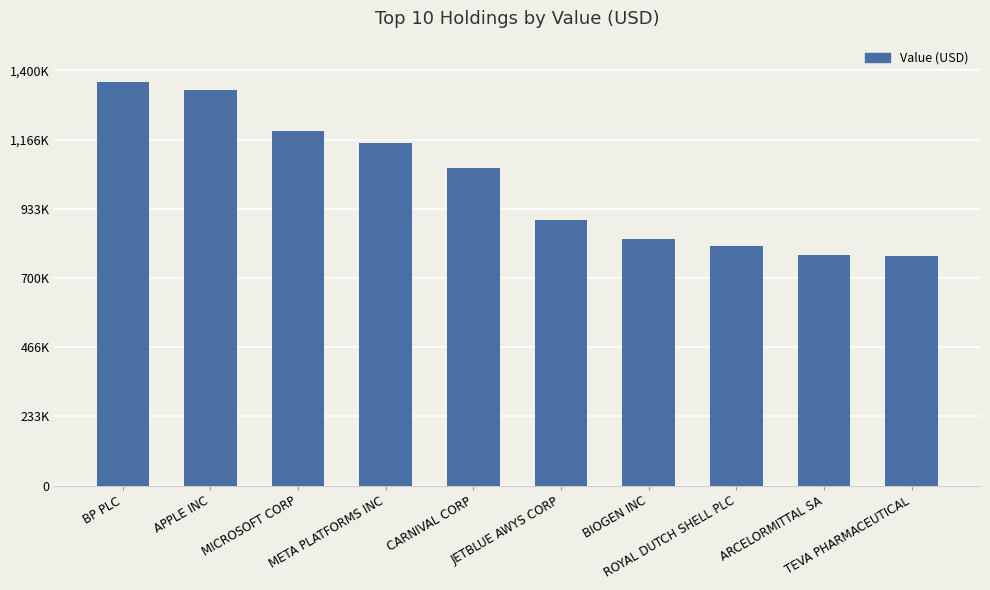

Rank the categories by value from lowest to highest.

TEVA PHARMACEUTICAL, ARCELORMITTAL SA, ROYAL DUTCH SHELL PLC, BIOGEN INC, JETBLUE AWYS CORP, CARNIVAL CORP, META PLATFORMS INC, MICROSOFT CORP, APPLE INC, BP PLC